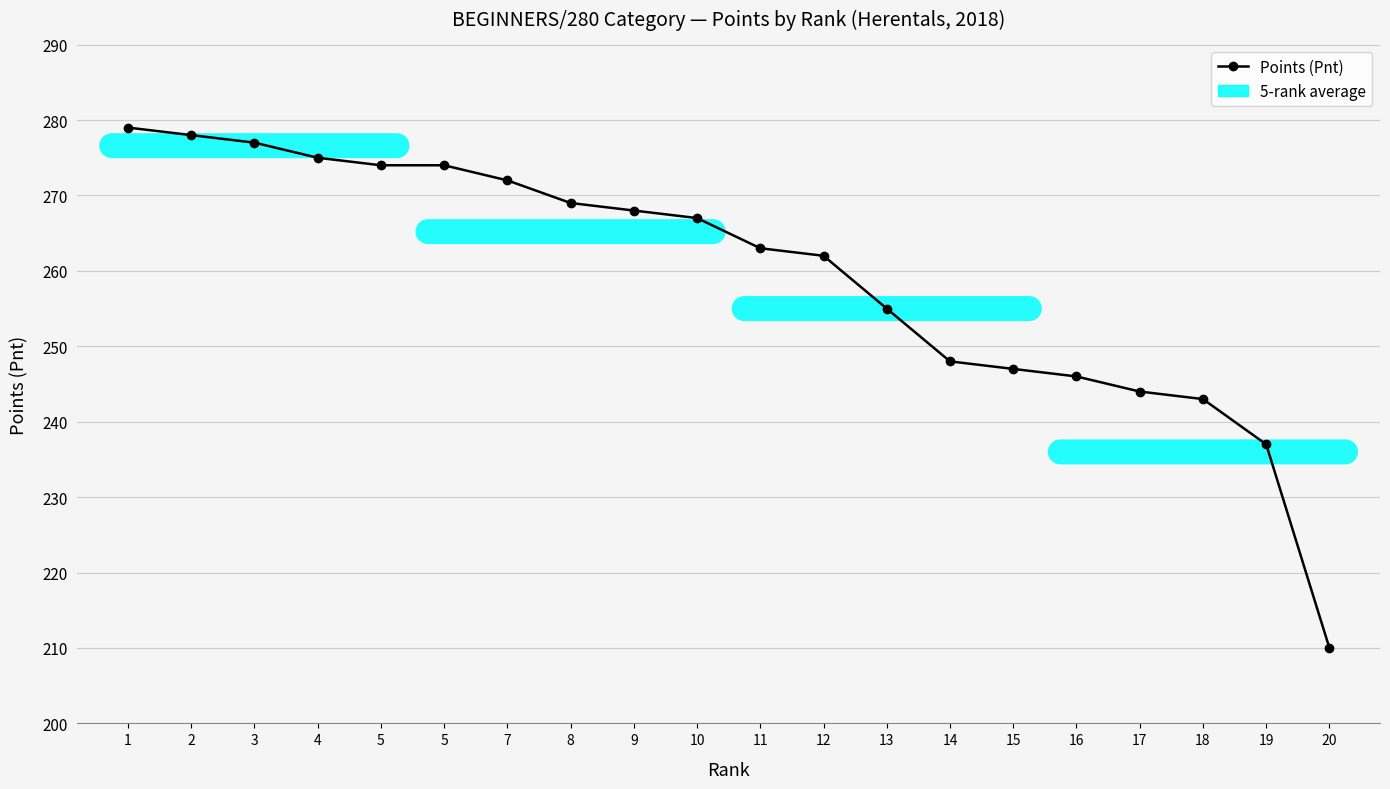

Is this an area chart (filled region under the line)?

No